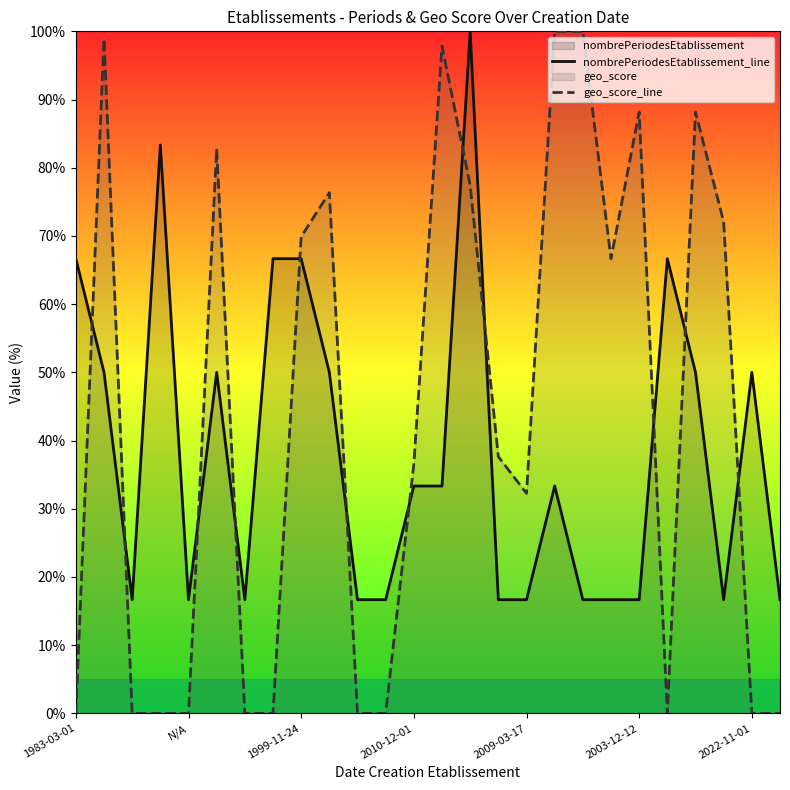

Rank the series by their average value, from lowest to highest.

nombrePeriodesEtablissement_line, geo_score_line